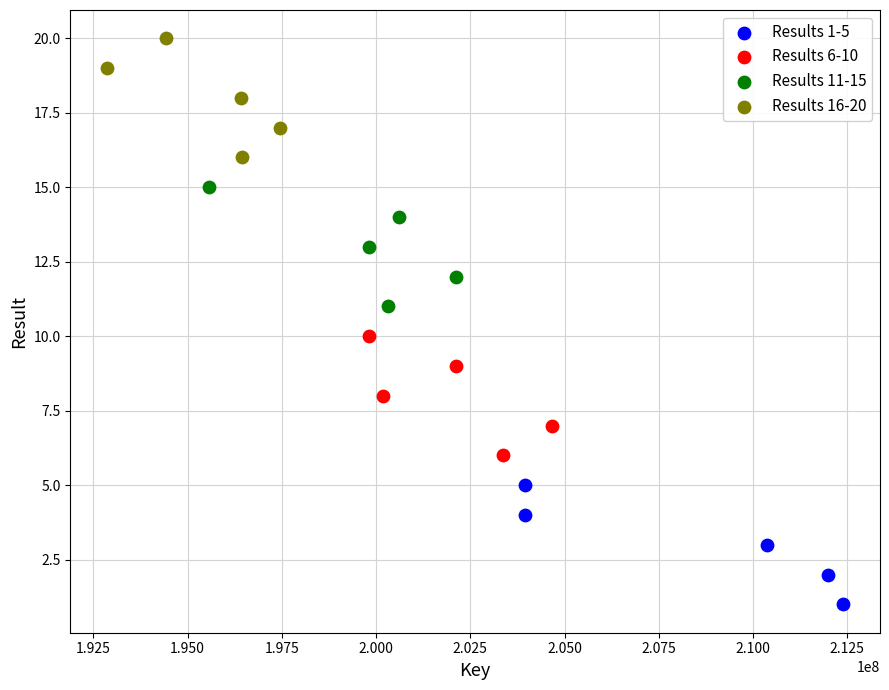

Which series reaches the maximum Y coordinate?

Results 16-20